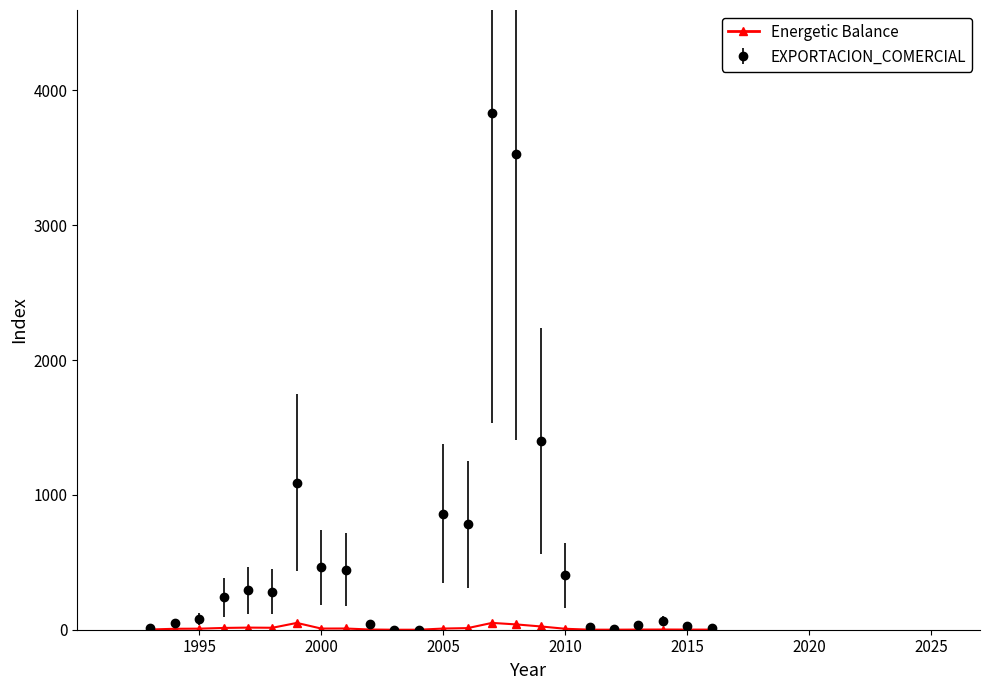

How many series are shown in this chart?

2